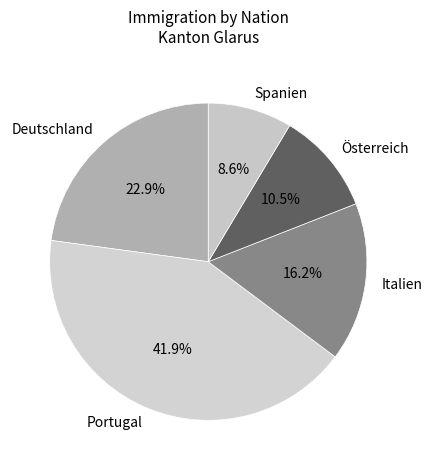

Do Deutschland and Italien together represent more than half of the pie?

No